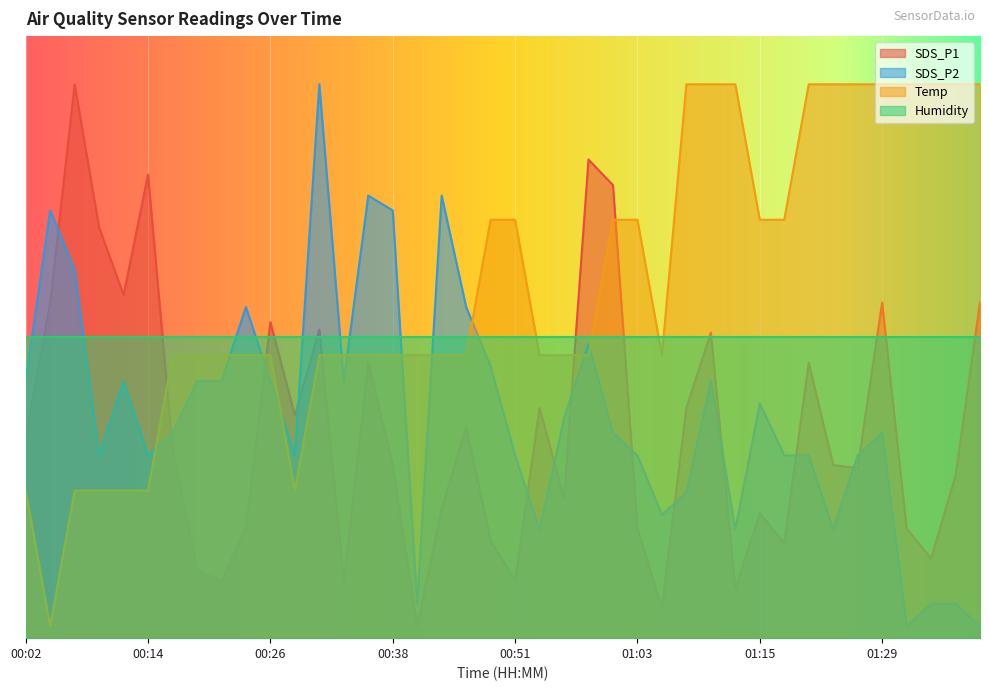

What are all the series names shown in the legend?

SDS_P1, SDS_P2, Temp, Humidity